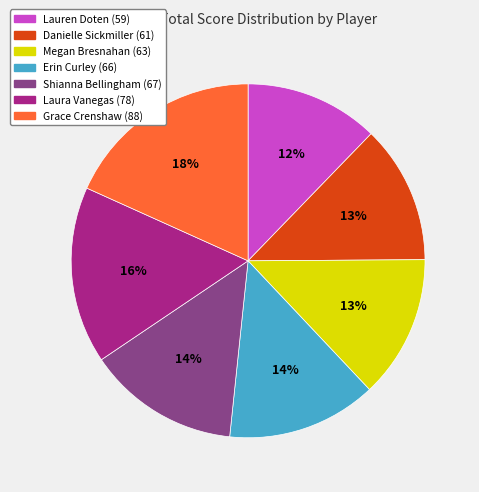

Which category has the biggest portion of the pie?

Grace Crenshaw